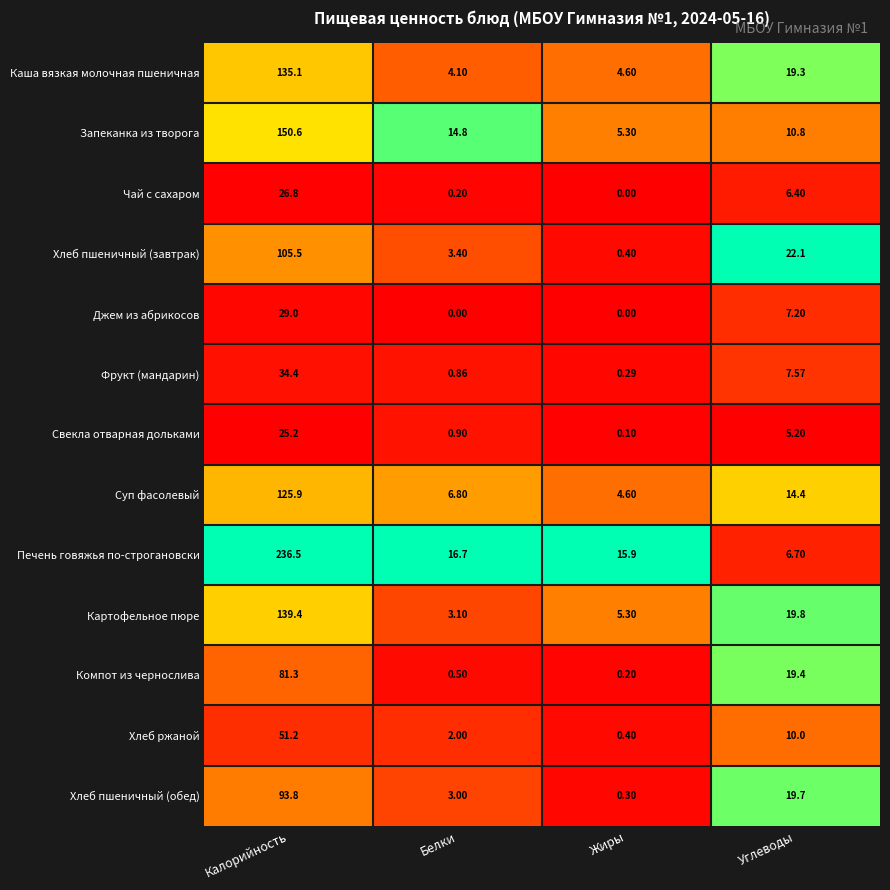

How many distinct data groups are displayed?

13